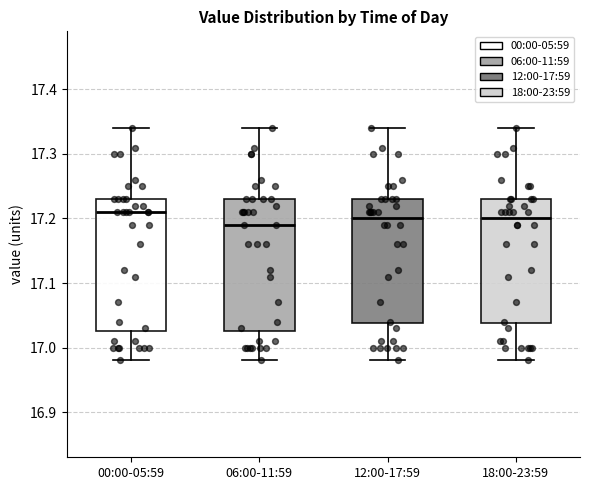

Reading left to right, read every box against the y-axis: the position of its median line, the range the box covers, and the ends of its whiskers. The values are not printed on the chart, so give them approximately, as read against the axis.

00:00-05:59: median 17.21, box 17.03 to 17.23, whiskers 16.98 to 17.34
06:00-11:59: median 17.19, box 17.03 to 17.23, whiskers 16.98 to 17.34
12:00-17:59: median 17.20, box 17.04 to 17.23, whiskers 16.98 to 17.34
18:00-23:59: median 17.20, box 17.04 to 17.23, whiskers 16.98 to 17.34